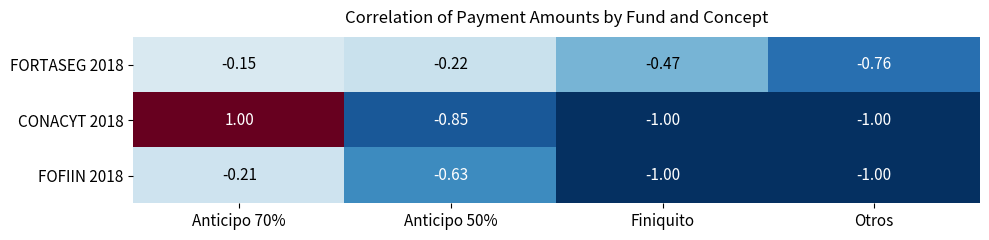

Rank the series at Anticipo 50% from lowest to highest value.

CONACYT 2018, FOFIIN 2018, FORTASEG 2018